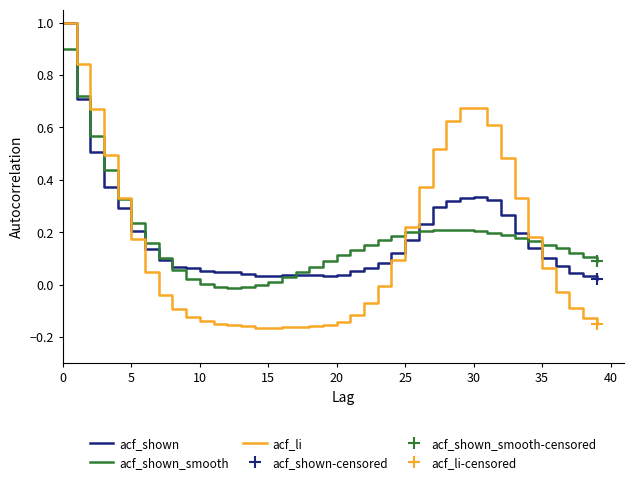

Which series has the largest total across all categories?

acf_shown